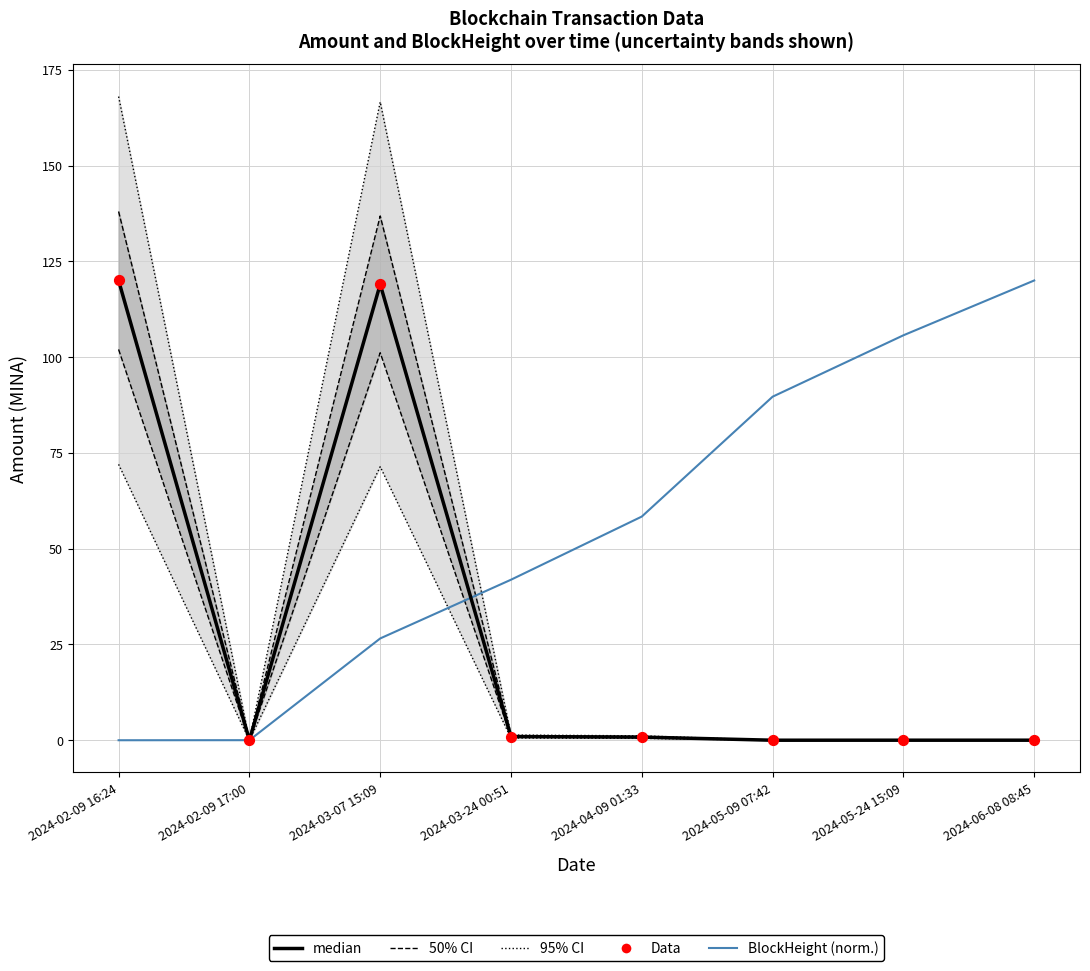

At which category is the sum across all series the highest?

2024-03-07 15:09